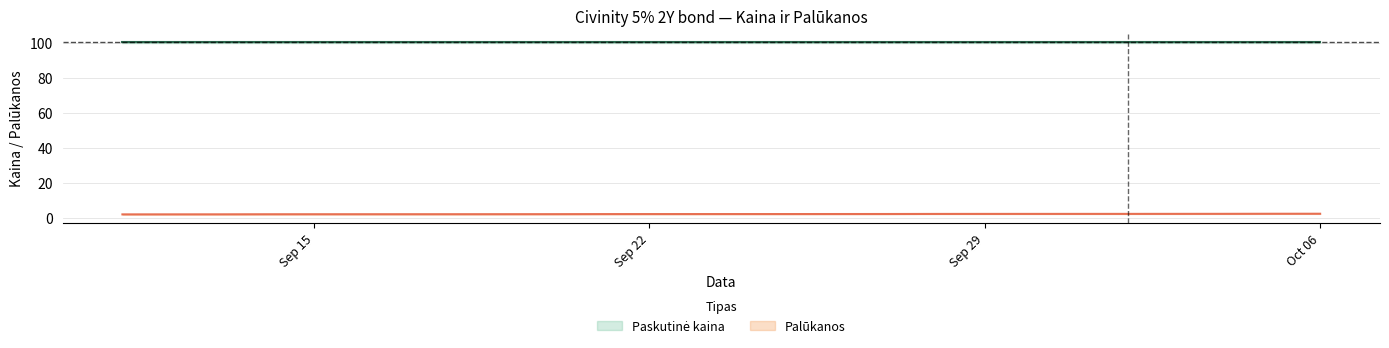

List the labels in order of value, largest first.

2023-09-11, 2023-09-12, 2023-09-13, 2023-09-14, 2023-09-15, 2023-09-18, 2023-09-19, 2023-09-20, 2023-09-21, 2023-09-22, 2023-09-25, 2023-09-26, 2023-09-27, 2023-09-28, 2023-09-29, 2023-10-02, 2023-10-03, 2023-10-04, 2023-10-05, 2023-10-06